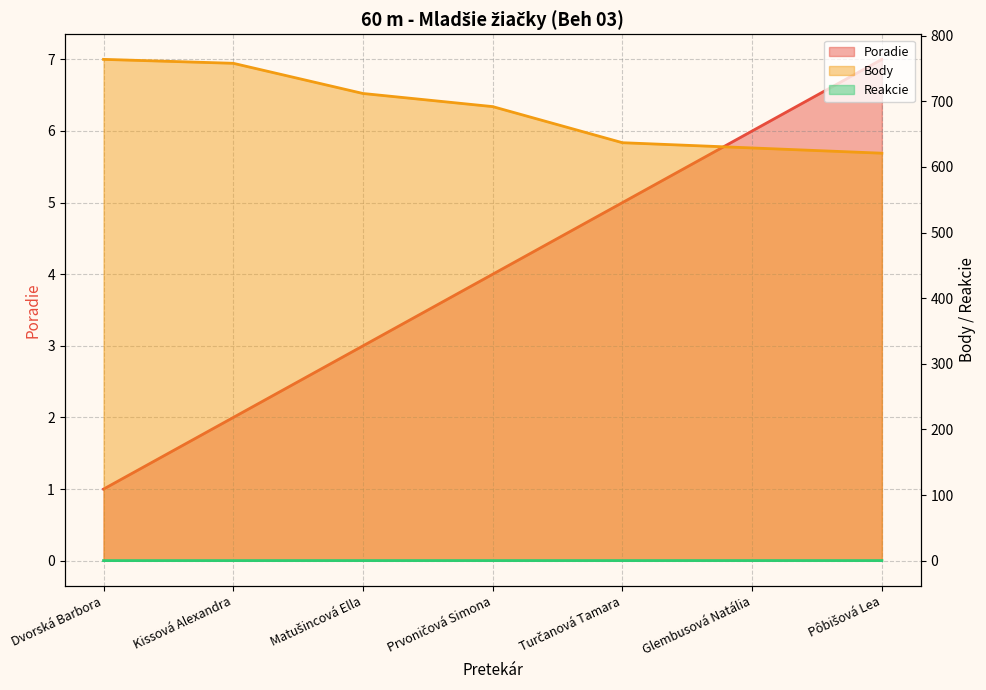

True or false: Body and Poradie cross at least once.

False